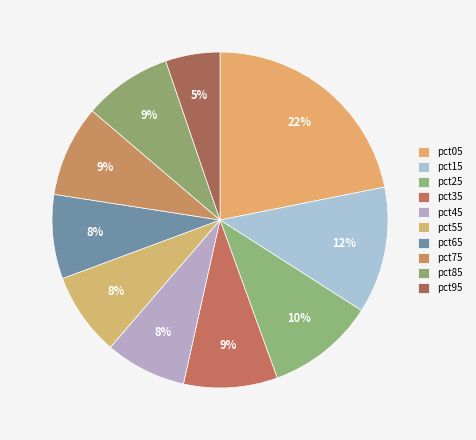

What is the largest slice in the pie chart?

pct05